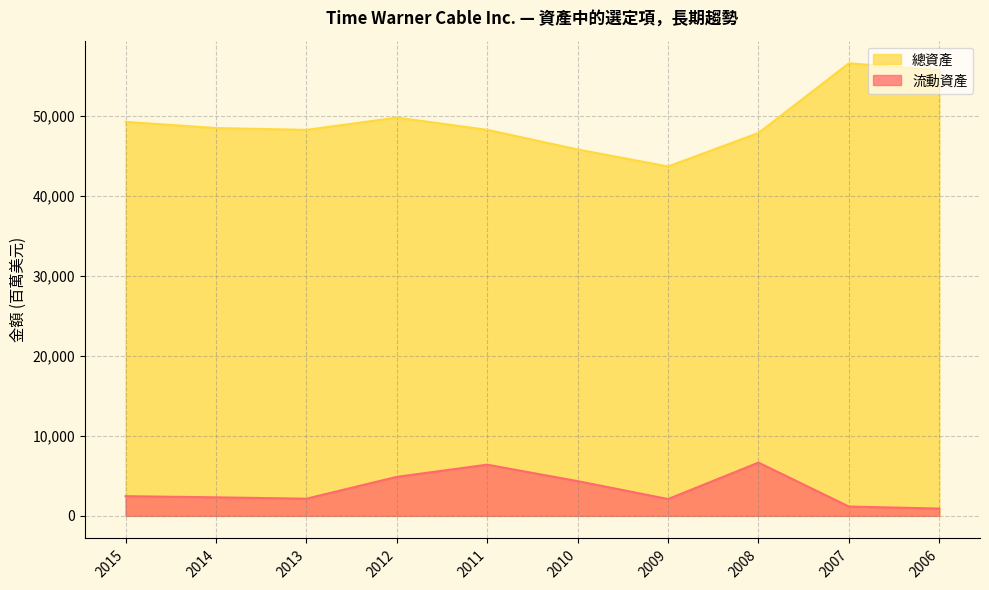

How many values in the 總資產 series exceed 48501?

4